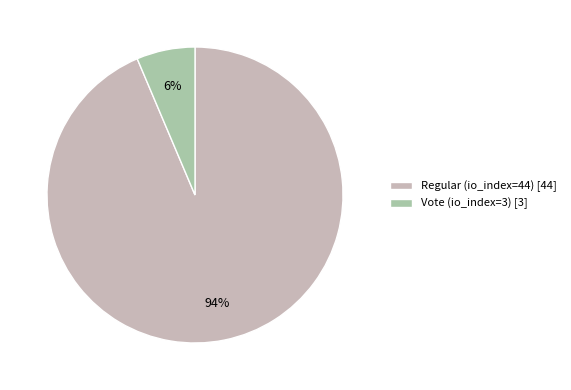

Do Regular (io_index=44) and Vote (io_index=3) together represent more than half of the pie?

Yes